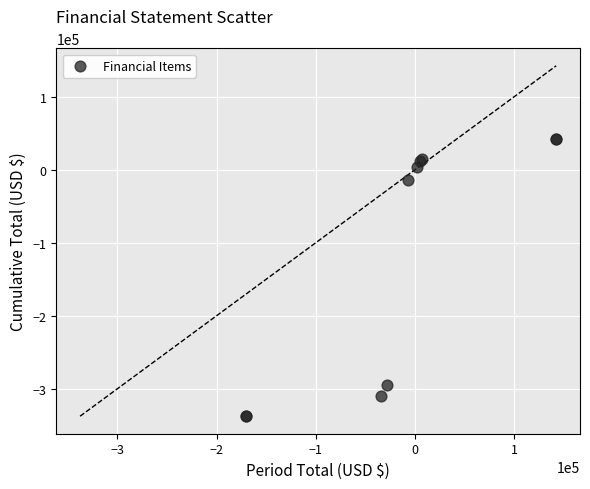

What Y value in the scatter plot is closest to -147475?

-14844